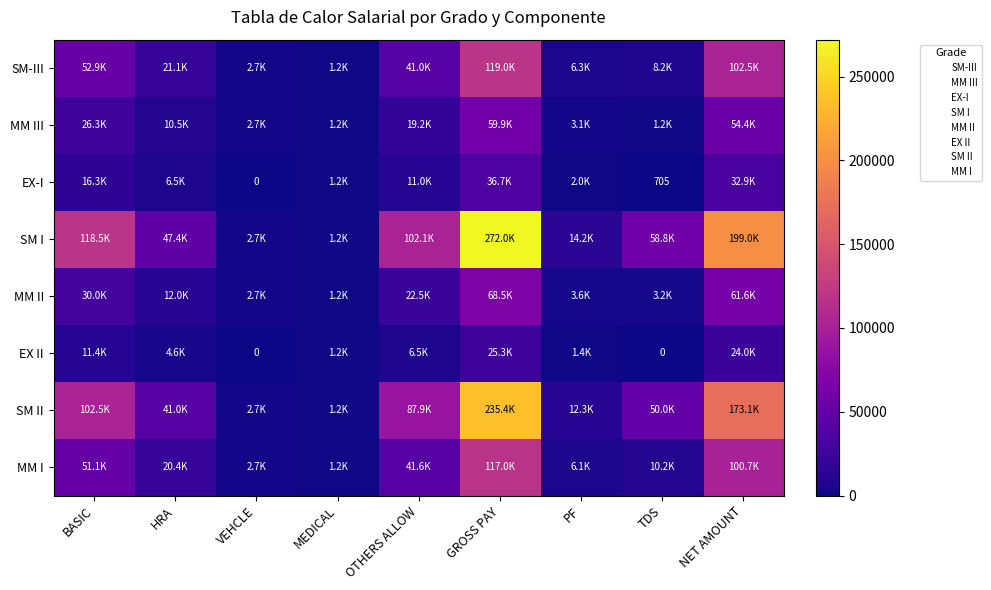

What is the difference between the maximum and minimum values in the EX II series?

25317